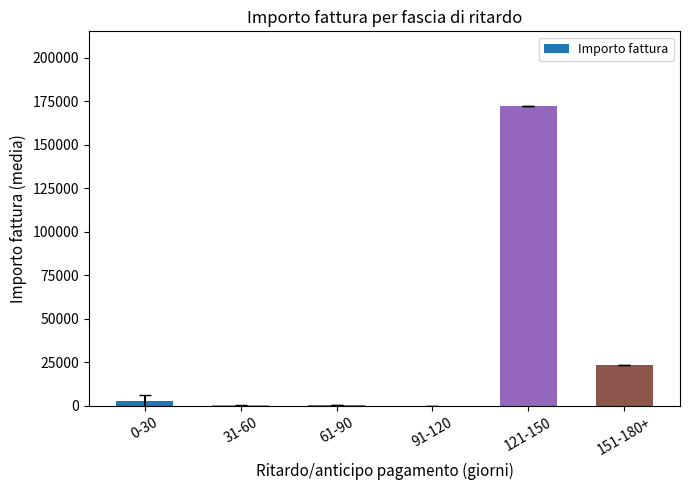

Between 91-120 and 121-150, which is larger?

121-150